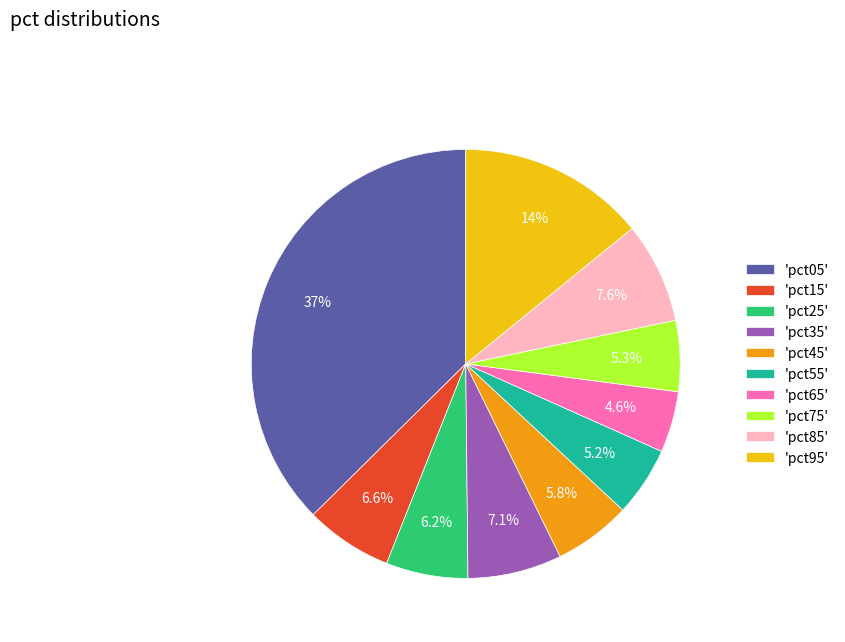

How many segments does this pie chart have?

10